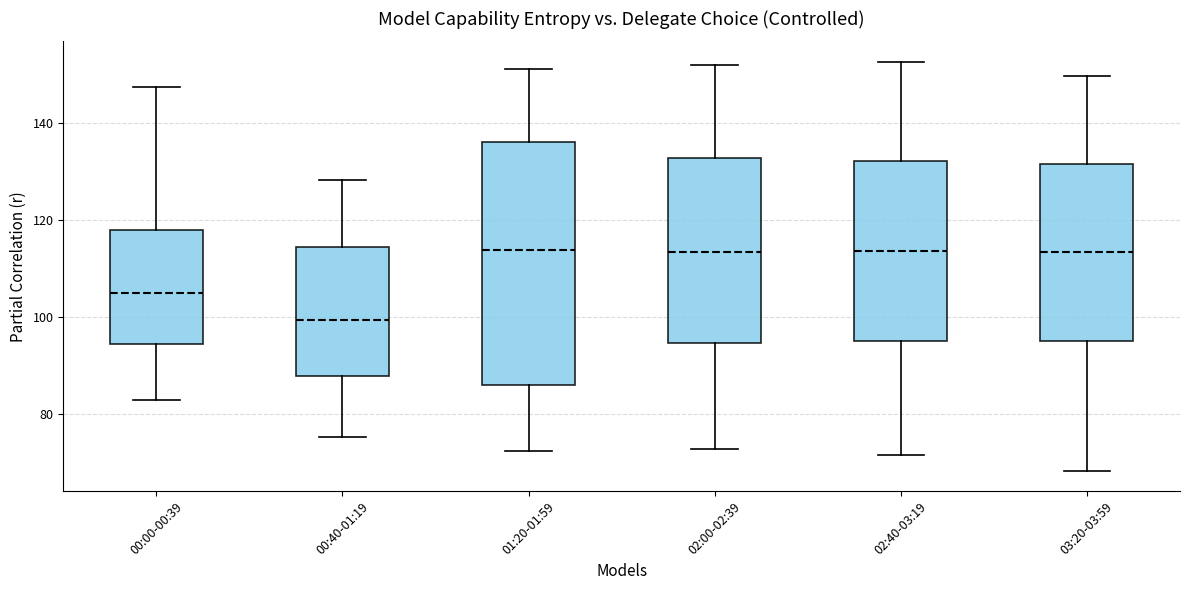

Which box's median line is the lowest?

00:40-01:19